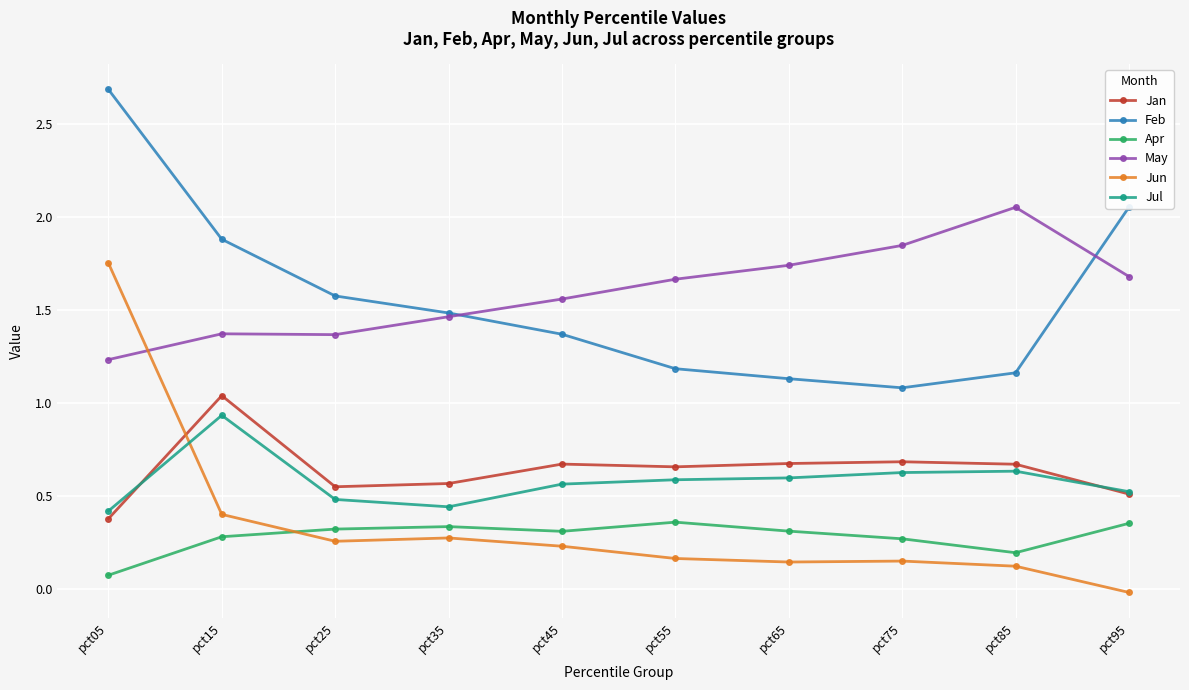

True or false: Jan has more than 1 points higher than both neighbors.

True